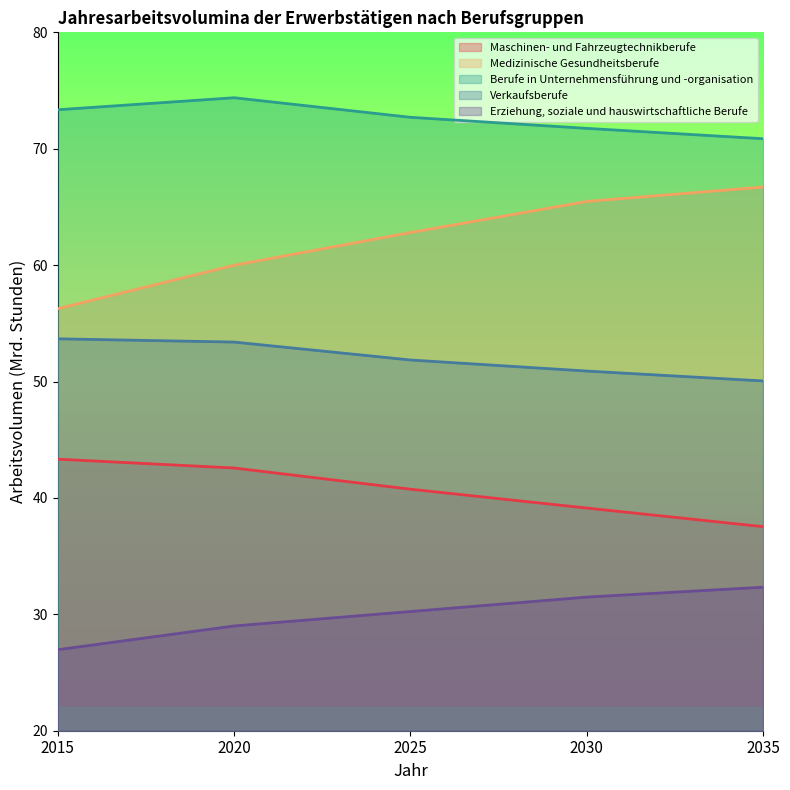

What is the value of the Berufe in Unternehmensführung und -organisation point at the 5th from the left?

70.9